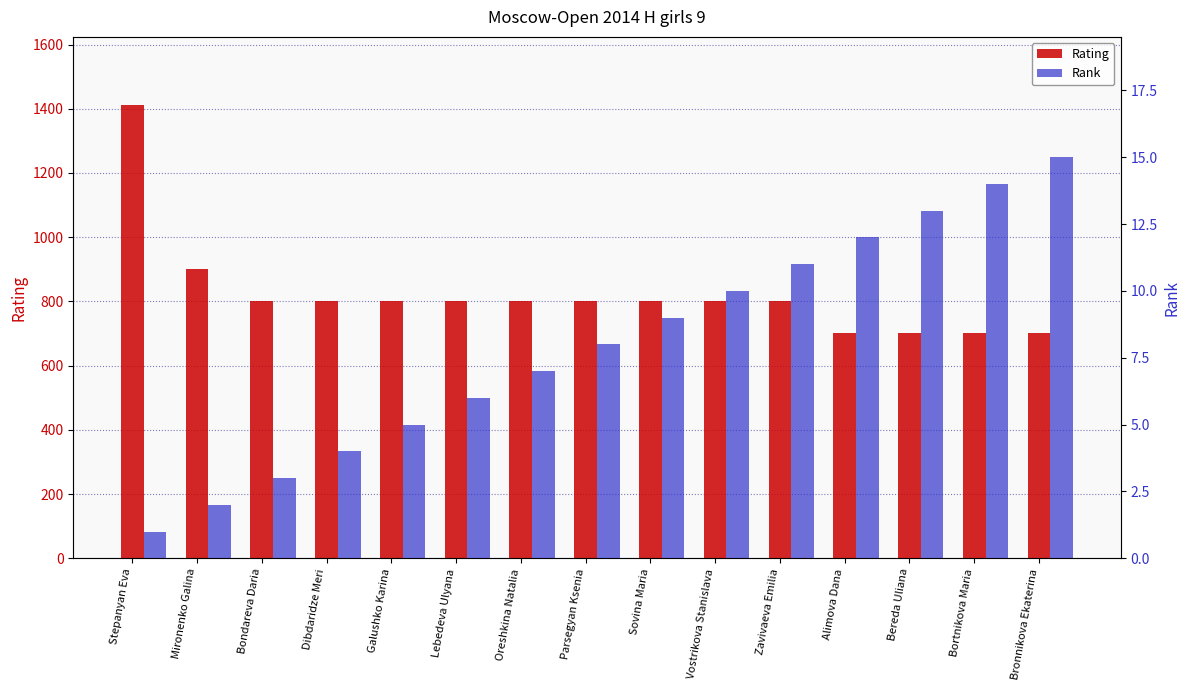

Reading left to right, list all the values displayed in this chart.

Rating: Stepanyan Eva=1412	Mironenko Galina=900	Bondareva Daria=800	Dibdaridze Meri=800	Galushko Karina=800	Lebedeva Ulyana=800	Oreshkina Natalia=800	Parsegyan Ksenia=800	Sovina Maria=800	Vostrikova Stanislava=800	Zavivaeva Emilia=800	Alimova Dana=700	Bereda Uliana=700	Bortnikova Maria=700	Bronnikova Ekaterina=700
Rank: Stepanyan Eva=1	Mironenko Galina=2	Bondareva Daria=3	Dibdaridze Meri=4	Galushko Karina=5	Lebedeva Ulyana=6	Oreshkina Natalia=7	Parsegyan Ksenia=8	Sovina Maria=9	Vostrikova Stanislava=10	Zavivaeva Emilia=11	Alimova Dana=12	Bereda Uliana=13	Bortnikova Maria=14	Bronnikova Ekaterina=15